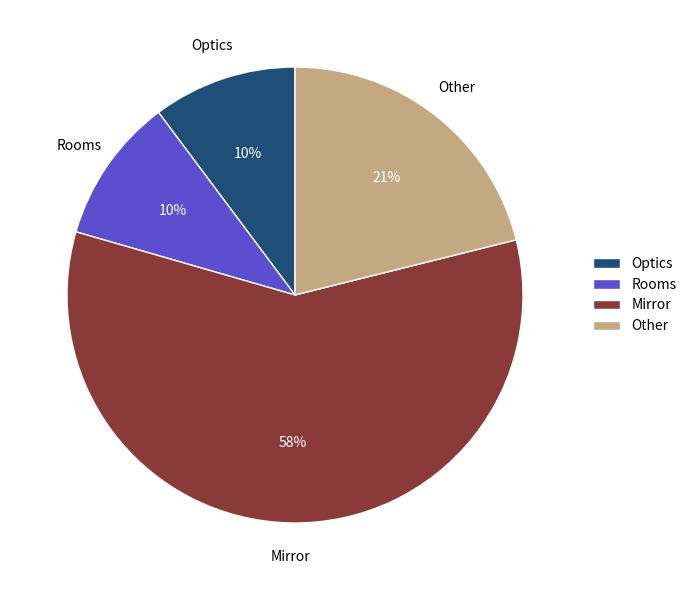

To the nearest percent, what percentage of the pie is Optics?

10%